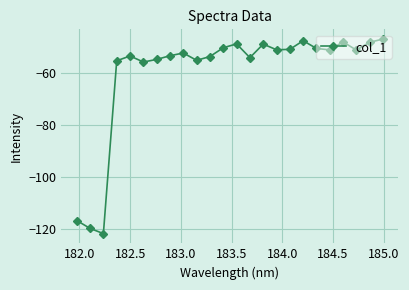

What is the value of the 10th point from the left?

-55.3